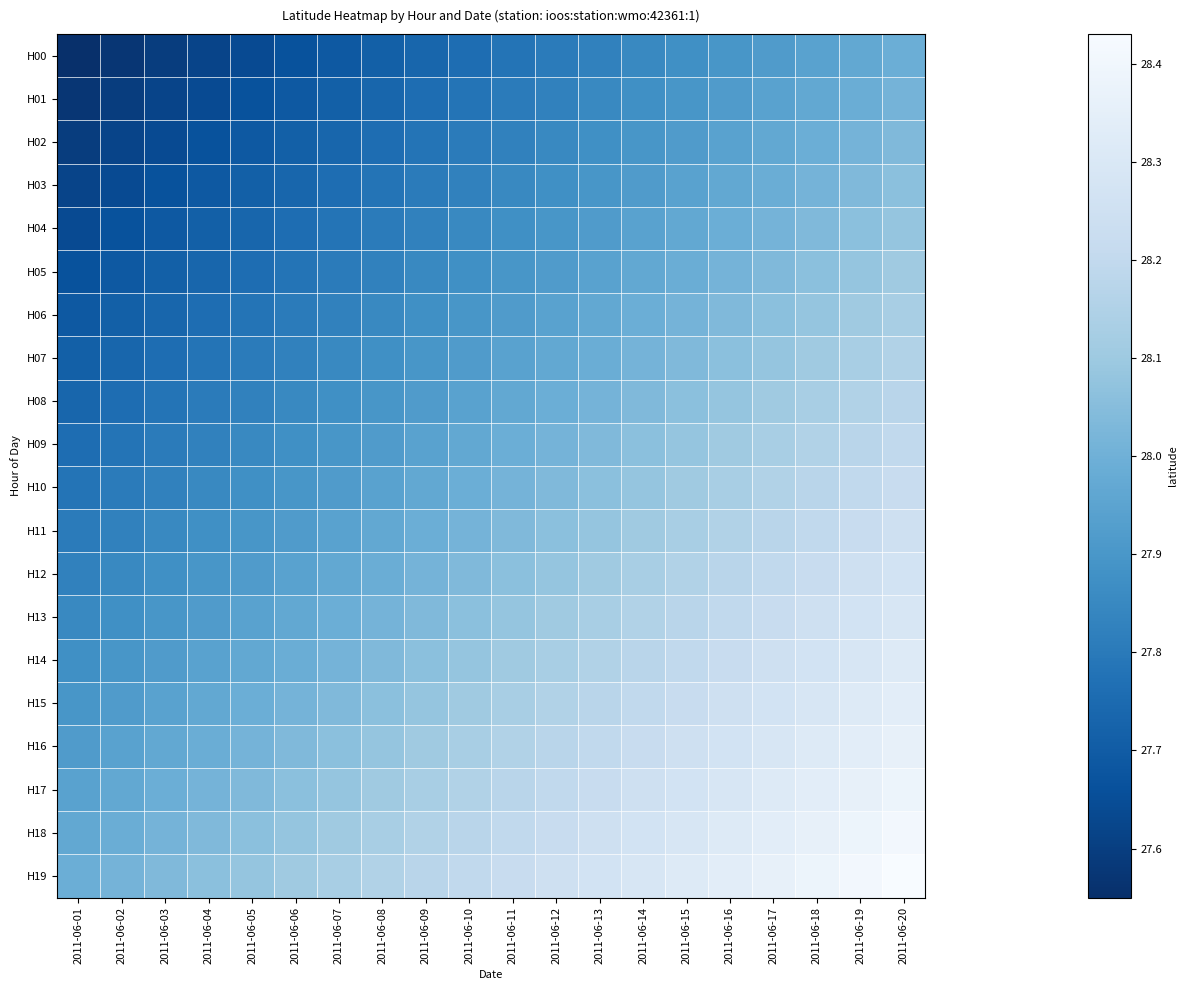

At how many categories does at least one series exceed 27?

20